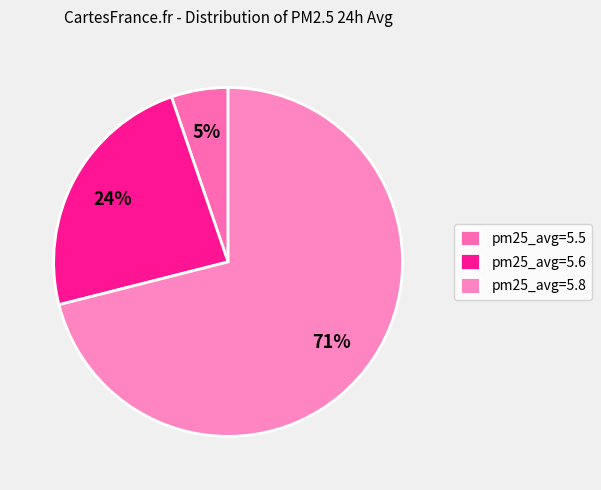

How many slices are in this pie chart?

3